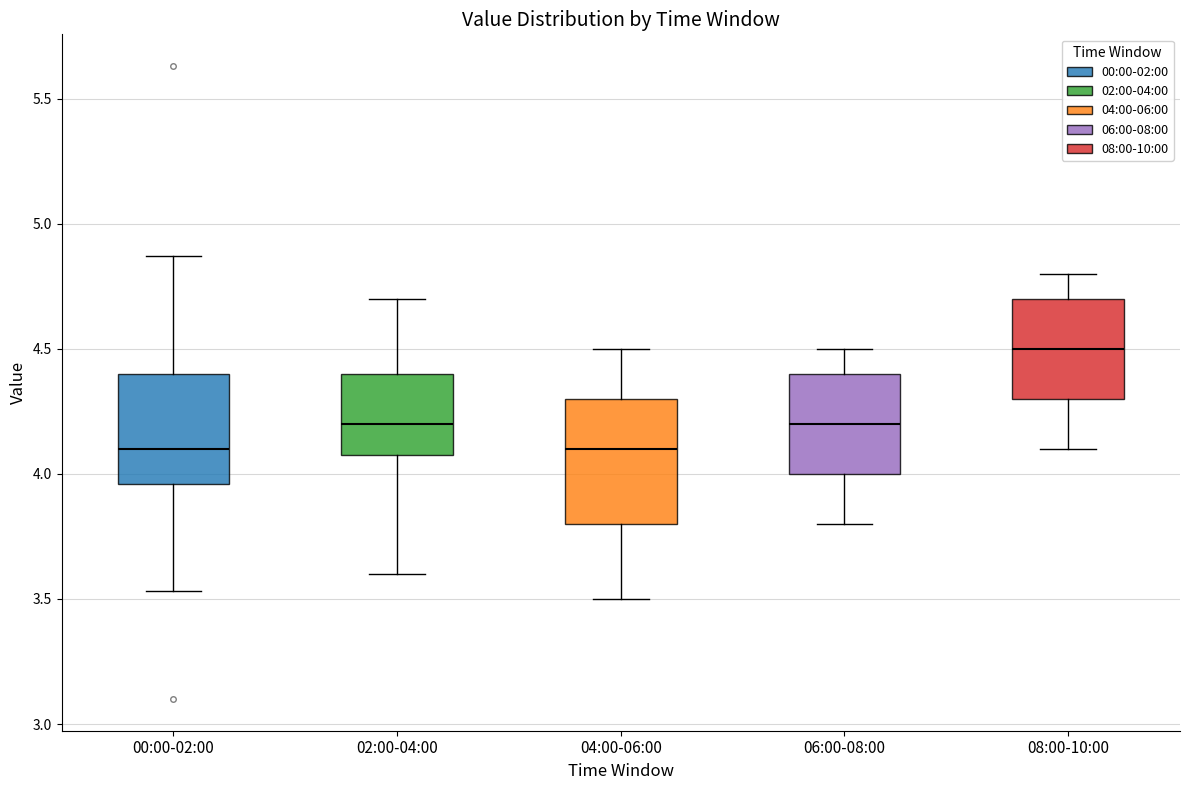

Reading left to right, transcribe this box plot: for each box, give where its median line is, the range the box spans, and where its two whiskers end, as read against the y-axis. The values are not printed on the chart, so give them approximately, as read against the axis.

00:00-02:00: median 4.10, box 3.95 to 4.40, whiskers 3.55 to 4.85
02:00-04:00: median 4.20, box 4.10 to 4.40, whiskers 3.60 to 4.70
04:00-06:00: median 4.10, box 3.80 to 4.30, whiskers 3.50 to 4.50
06:00-08:00: median 4.20, box 4.00 to 4.40, whiskers 3.80 to 4.50
08:00-10:00: median 4.50, box 4.30 to 4.70, whiskers 4.10 to 4.80